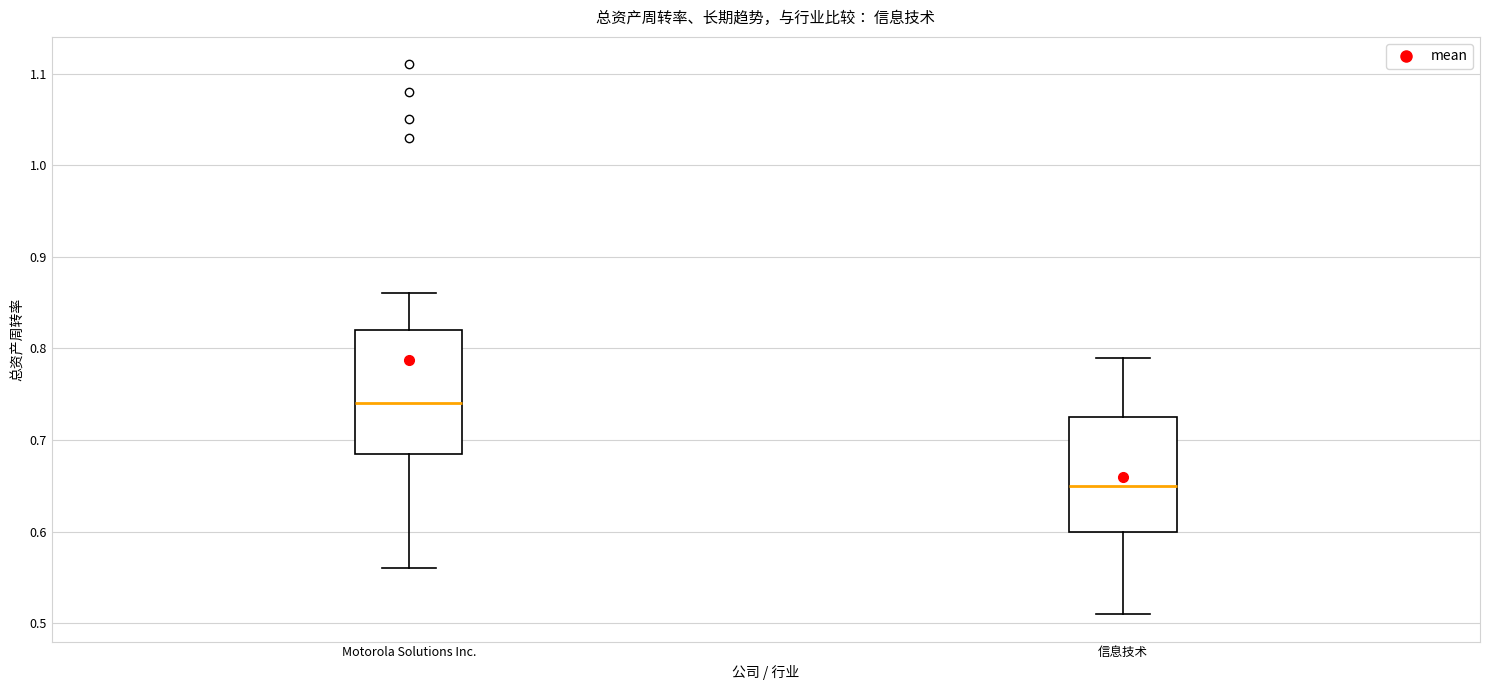

Reading left to right, read every box against the y-axis: the position of its median line, the range the box covers, and the ends of its whiskers. The values are not printed on the chart, so give them approximately, as read against the axis.

Motorola Solutions Inc.: median 0.74, box 0.69 to 0.82, whiskers 0.56 to 0.86
信息技术: median 0.65, box 0.60 to 0.73, whiskers 0.51 to 0.79